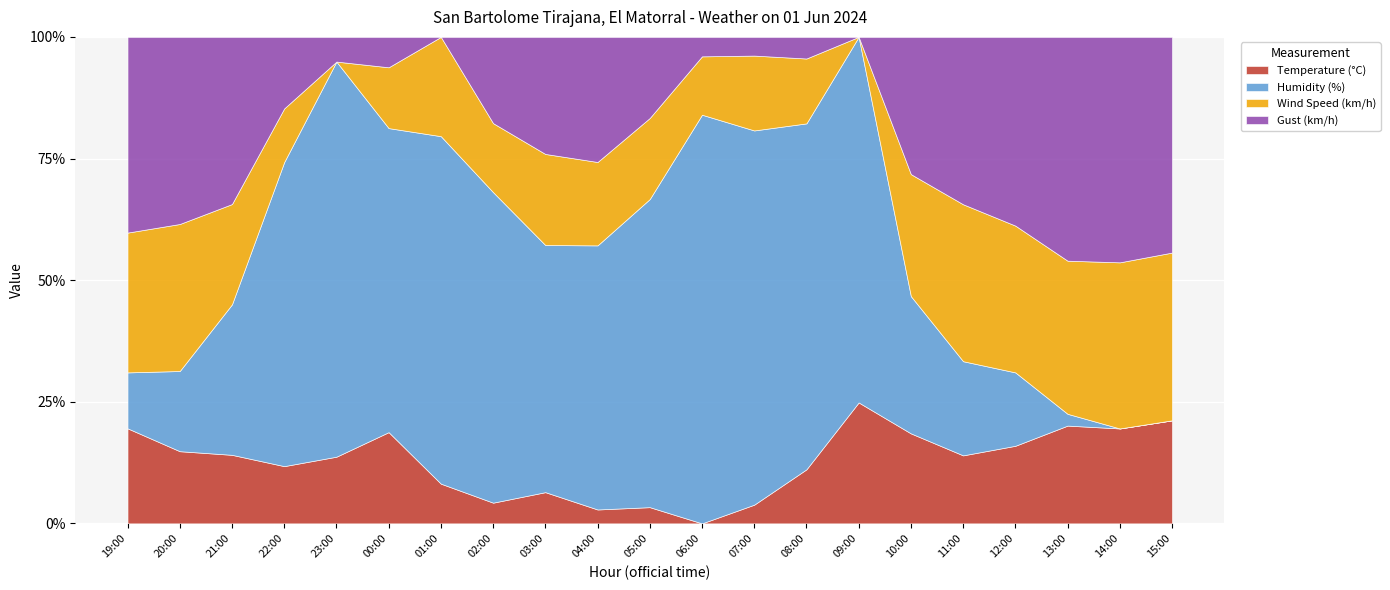

Is the value of Wind Speed (km/h) at 19:00 greater than the value of Humidity (%) at 11:00?

No